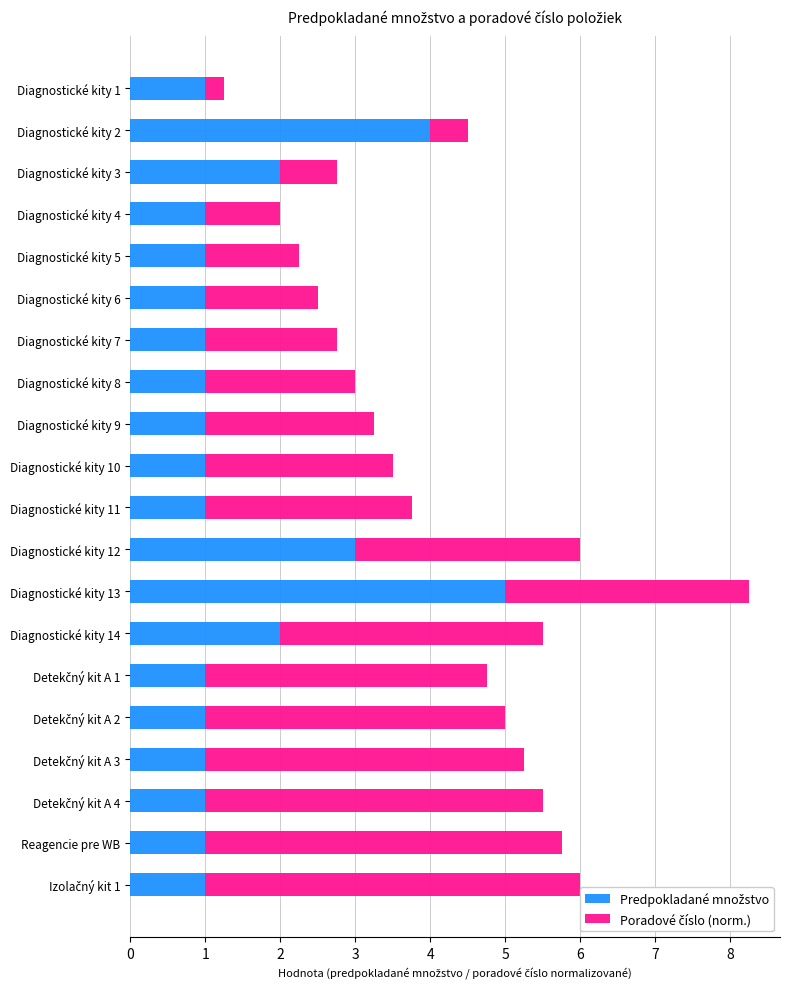

What is the total value across all series at Diagnostické kity 11?

3.8